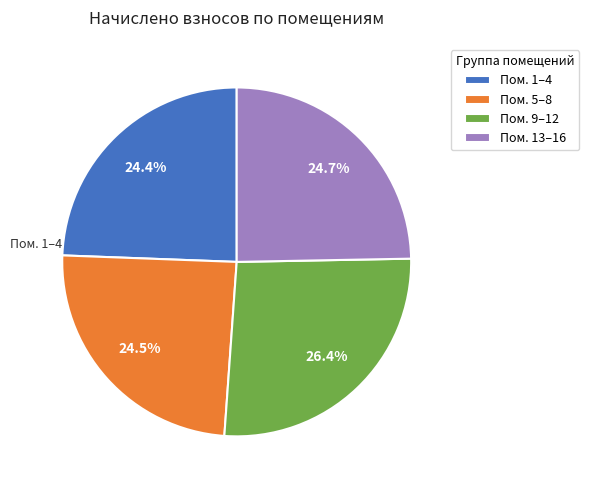

Is Пом. 5–8 the majority of the pie?

No